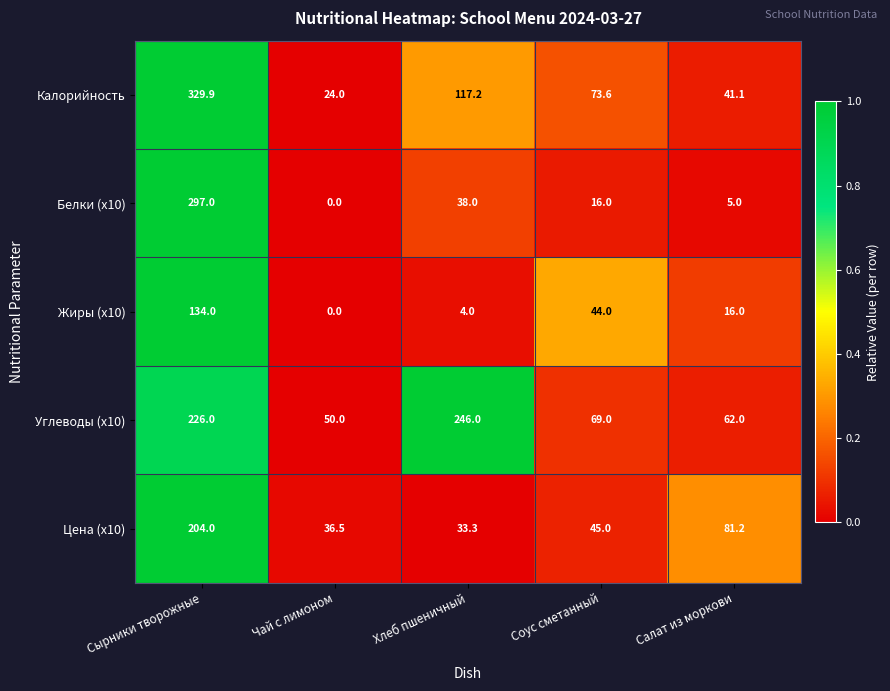

How many values in the Калорийность series exceed 73?

3